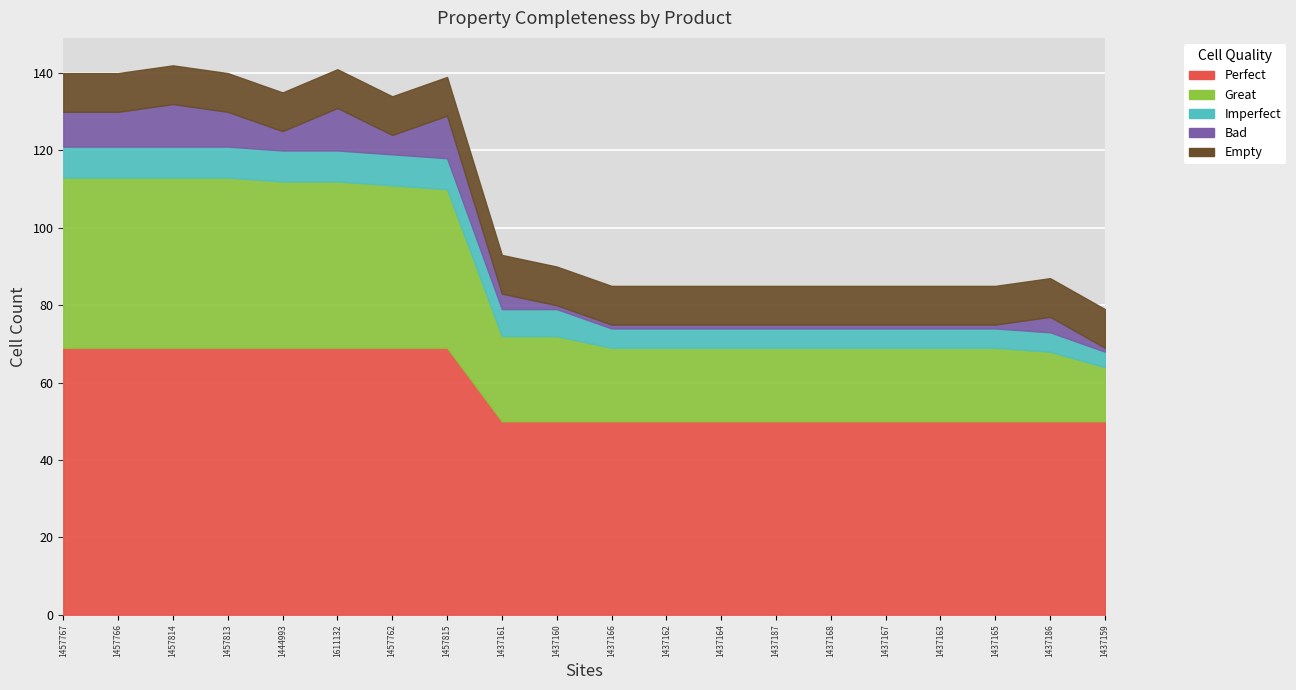

What is the total value across all series at 1444993?

135